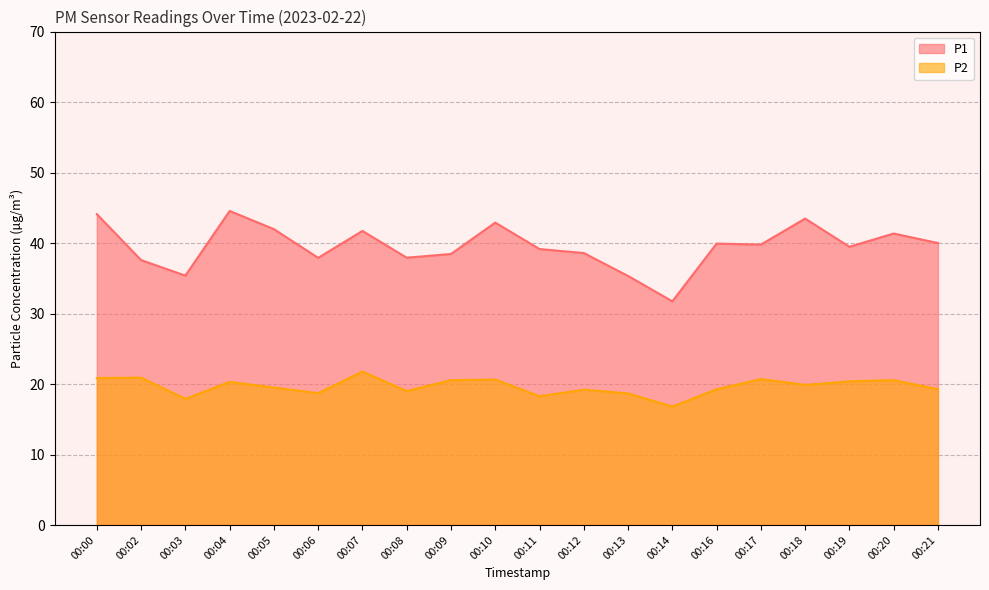

What is the difference between the maximum and minimum values in the P2 series?

5.0